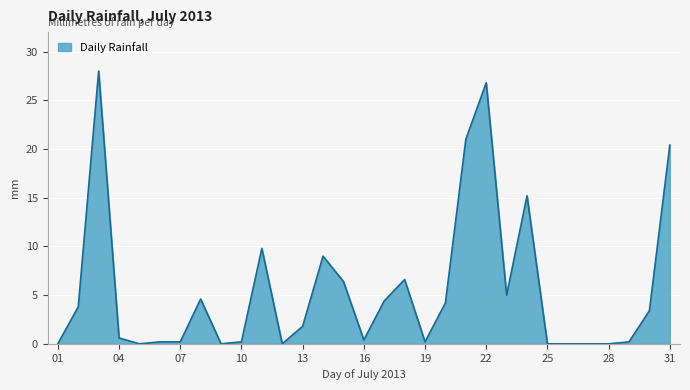

What is the difference between the maximum and minimum values?

28.0